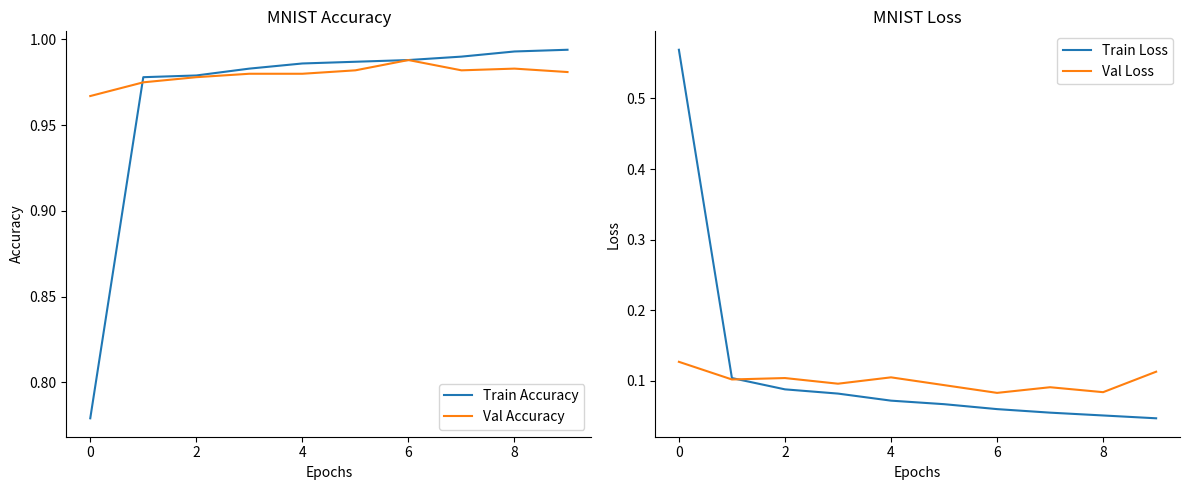

What is the difference between the maximum and minimum values in the Train Accuracy series?

0.2